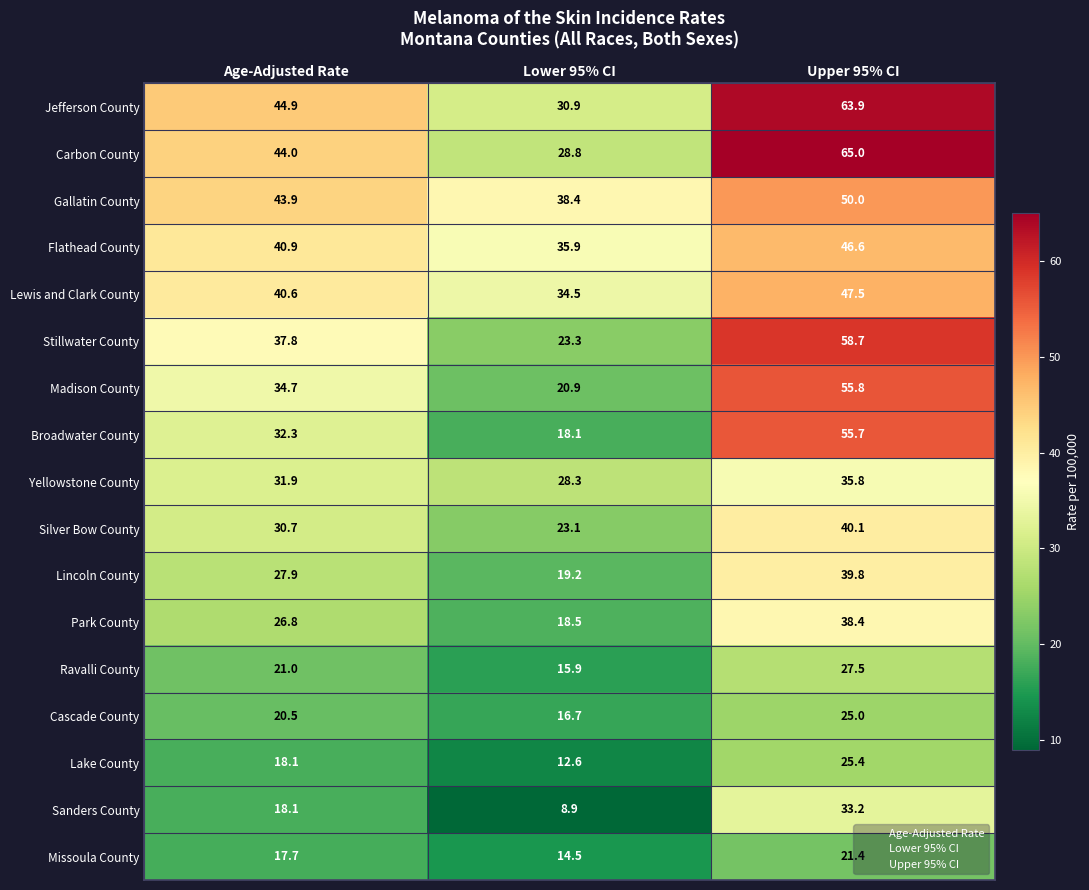

How many data points does each series have?

3